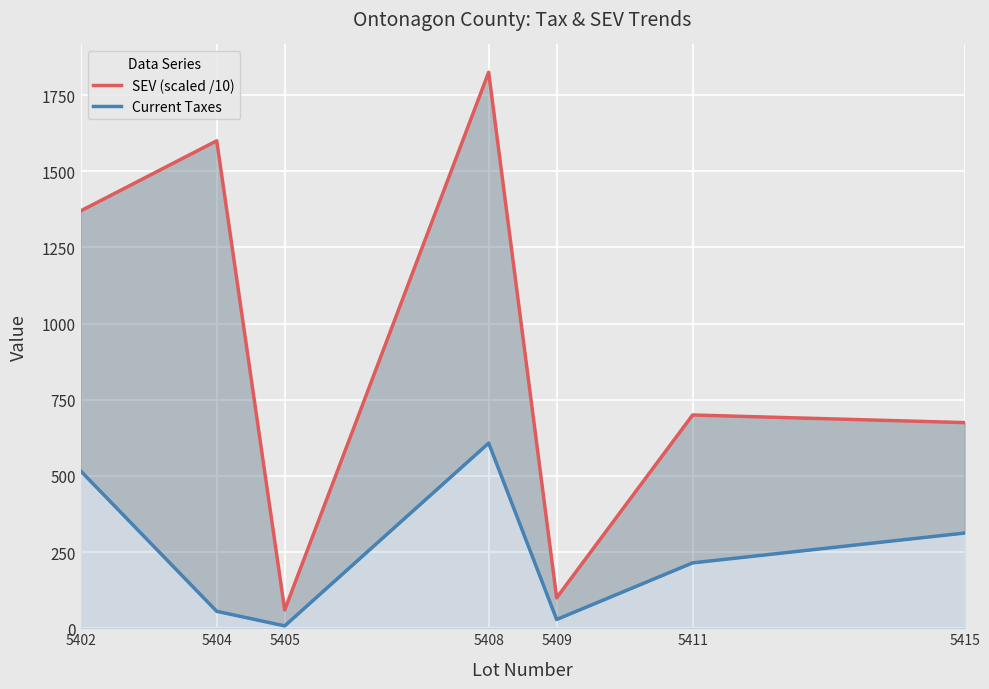

What is the value of the SEV (scaled /10) point at the 2nd from the left?

1600.0